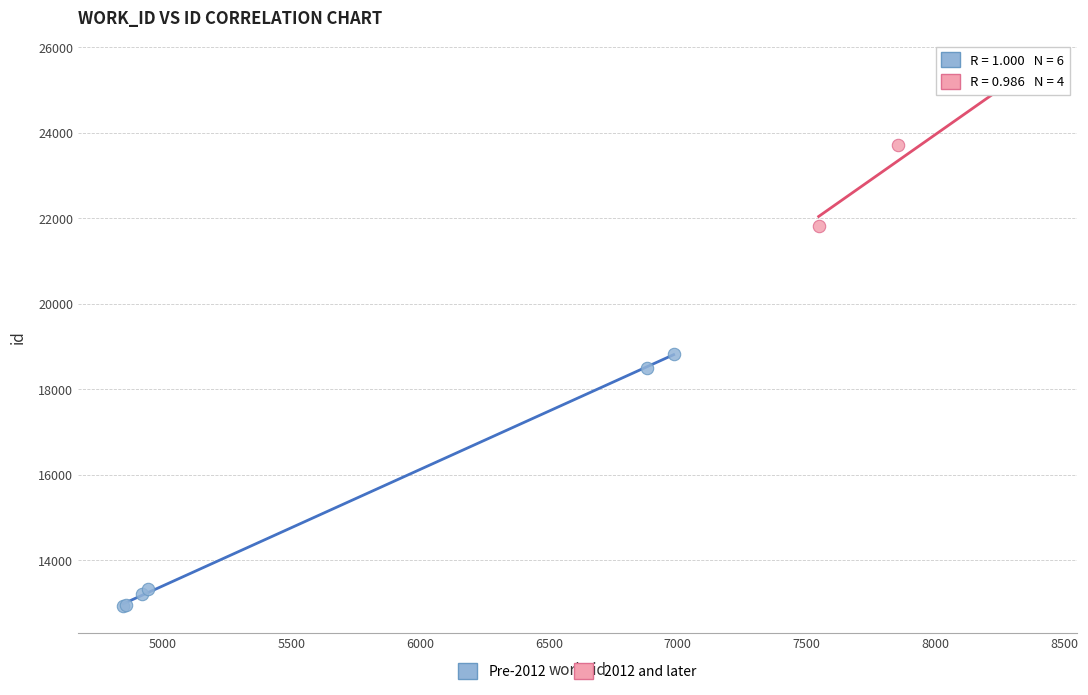

Which series has the largest Y range (max minus min)?

Pre-2012